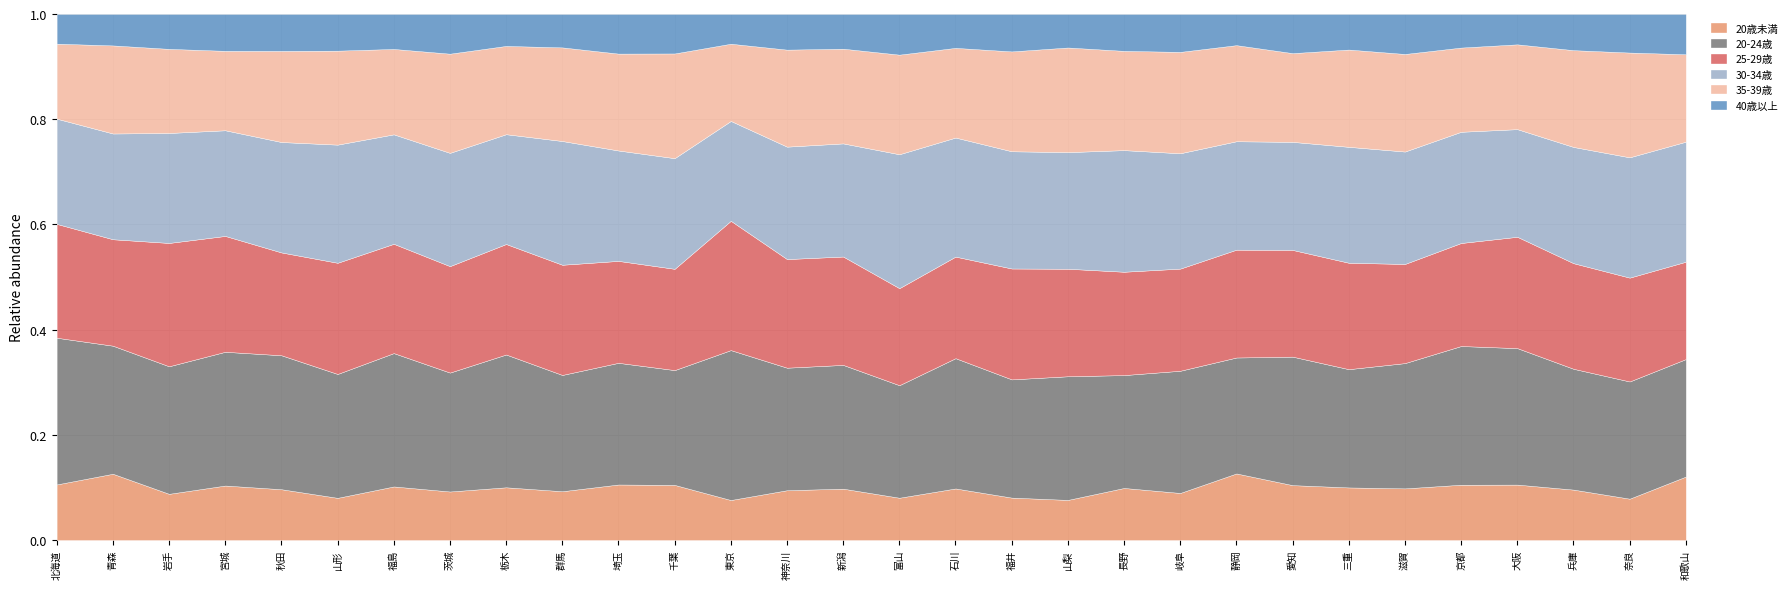

Which series has the widest spread of values?

20-24歳